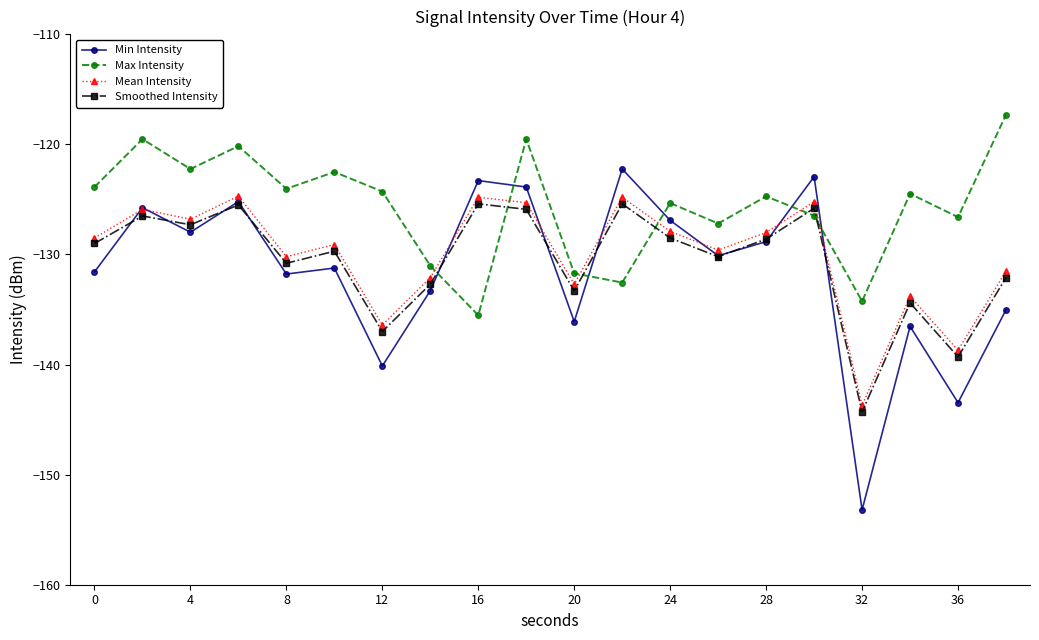

How many interior local peaks does the Max Intensity series have?

7